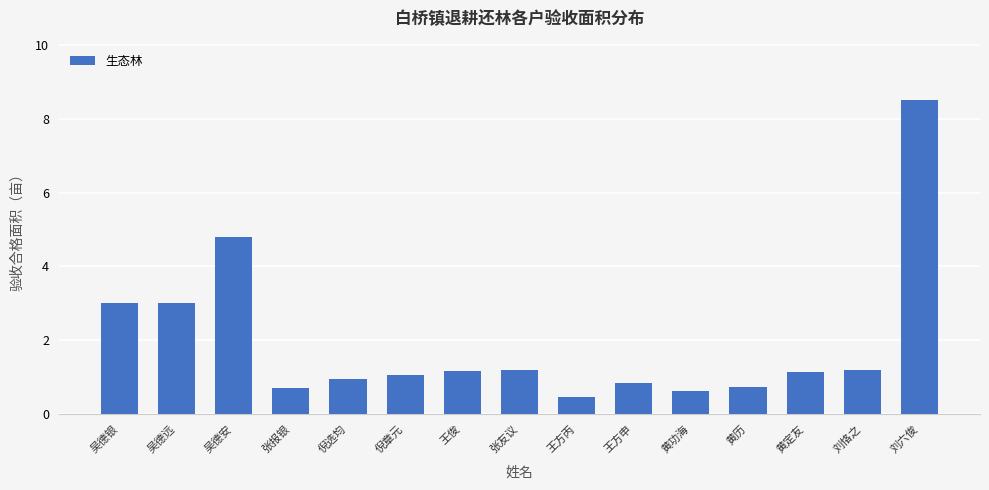

At which label does the data first exceed 1?

吴德银